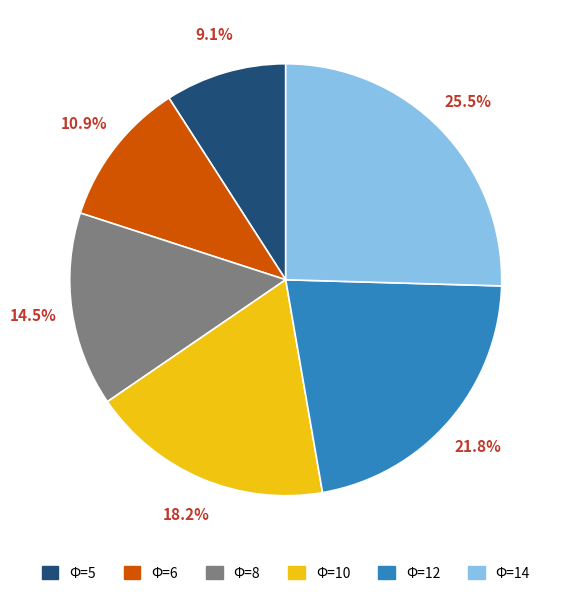

What portion of the pie excludes Φ=12?

78.2%